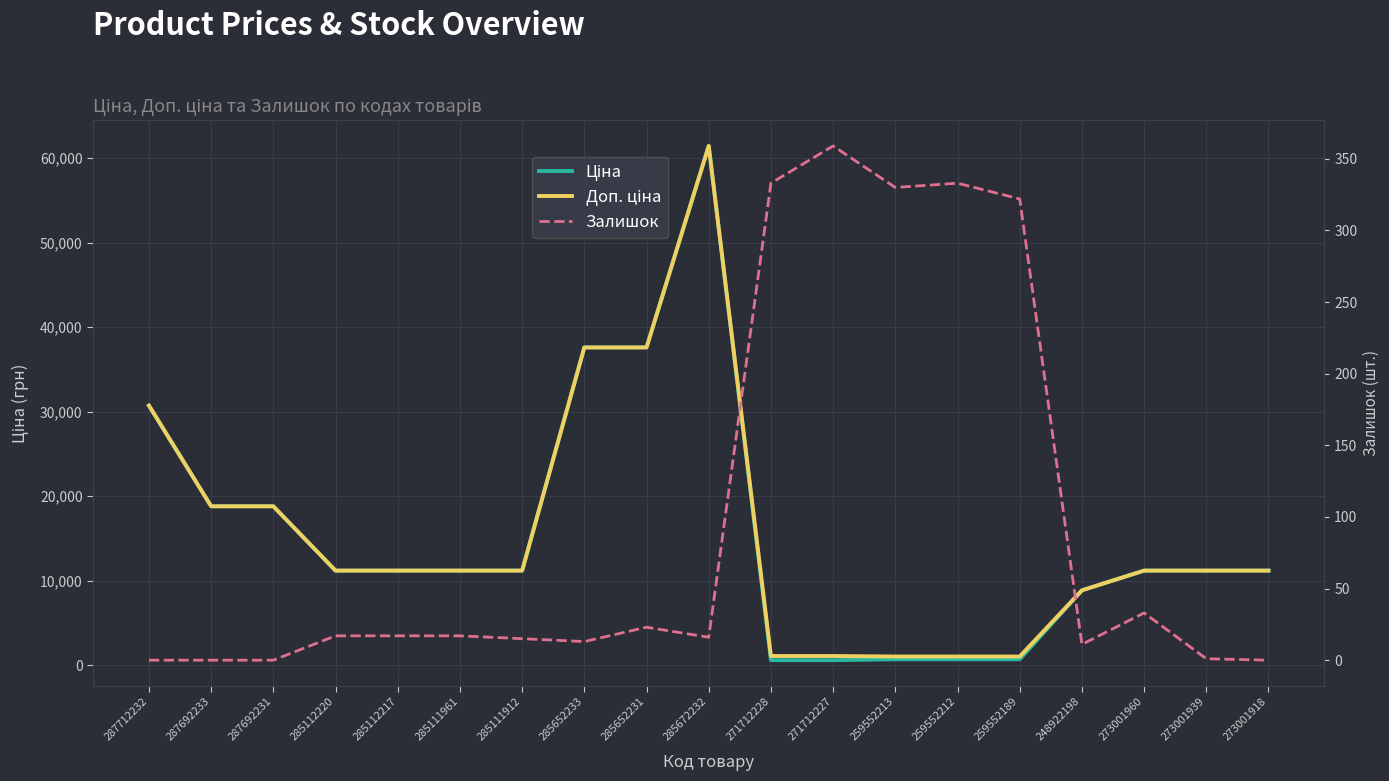

How many lines are shown in the chart?

3